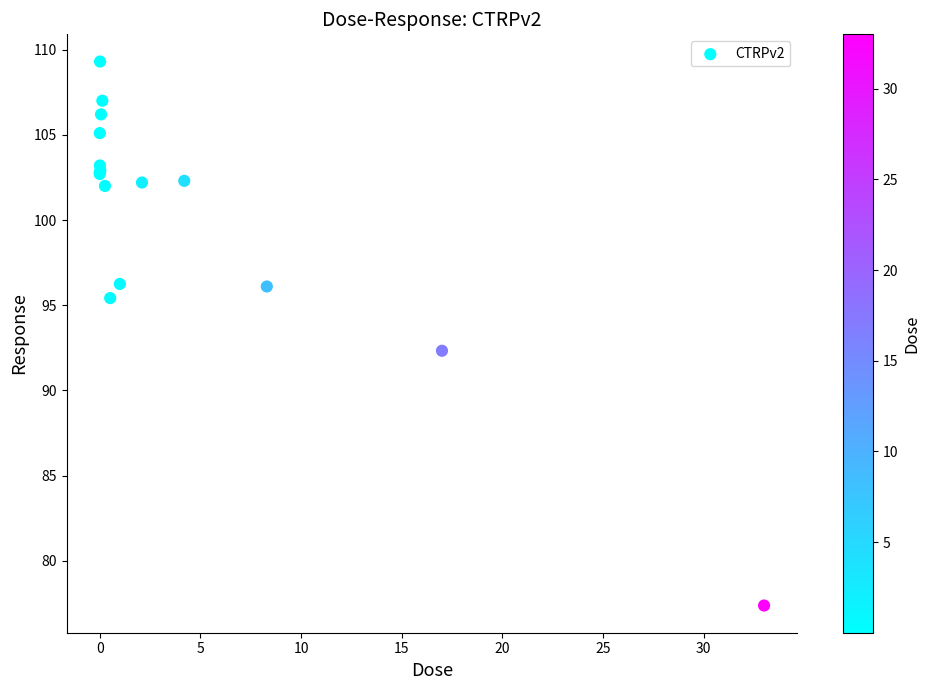

What Y value in the scatter plot is closest to 93?

92.3